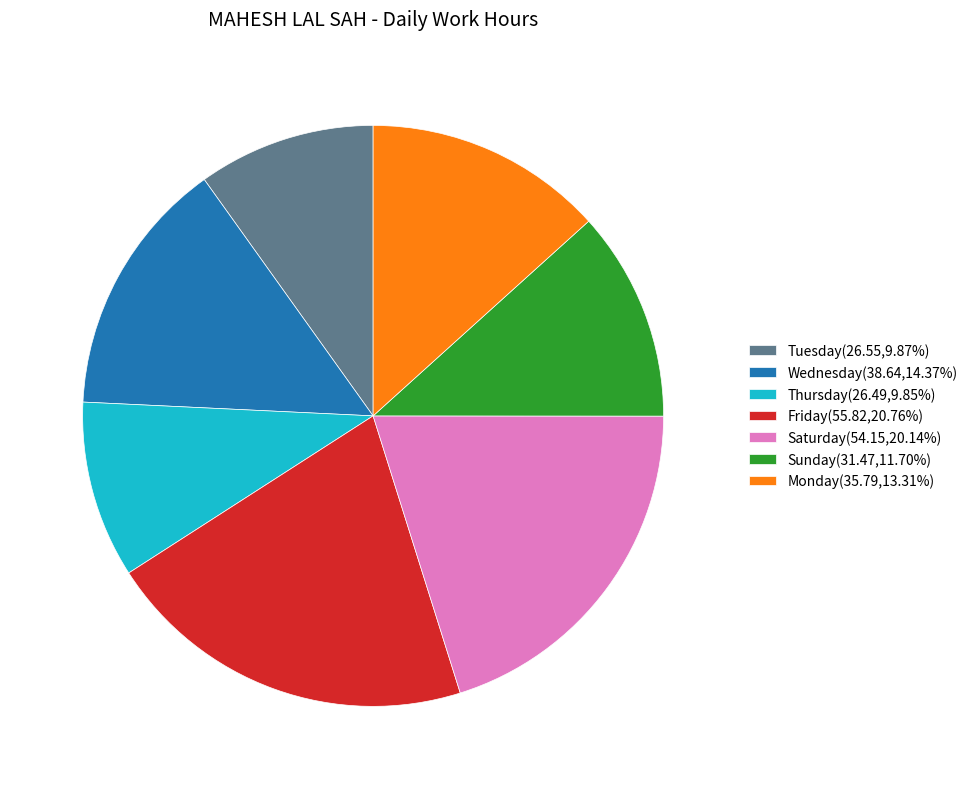

What is the ratio of the value at Thursday(26.49,9.85%) to the value at Wednesday(38.64,14.37%)?

0.7